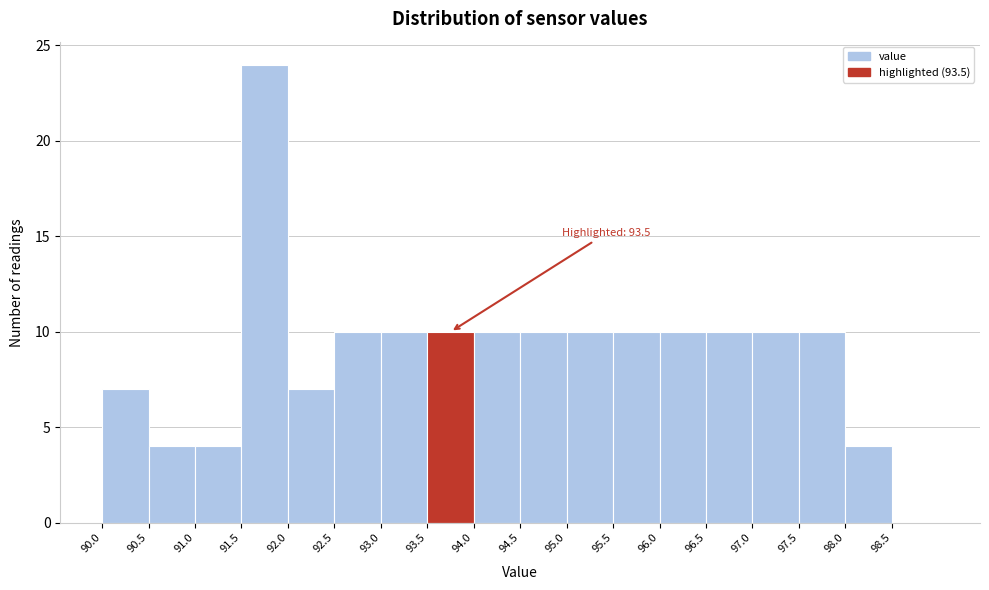

Over which range of the x-axis is the bar tallest?

91.5 to 92.0